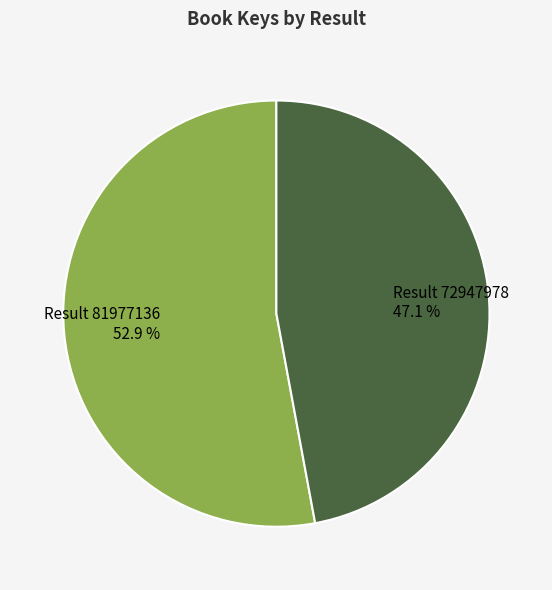

Does any single category account for the majority?

Yes